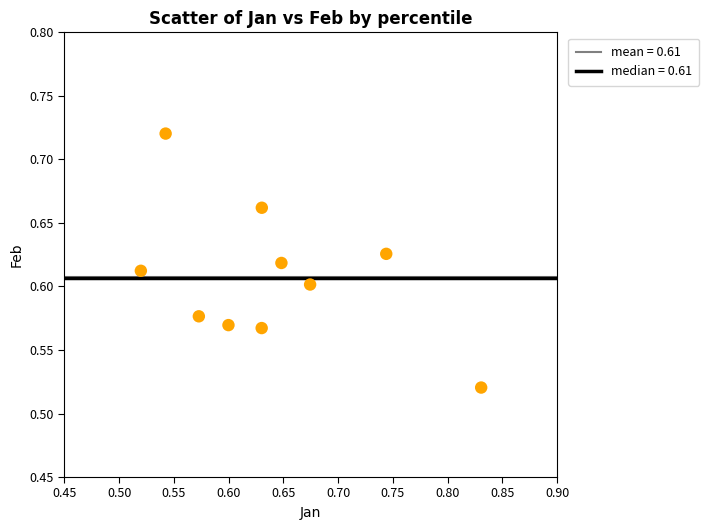

What is the range of X values (max minus min)?

0.3